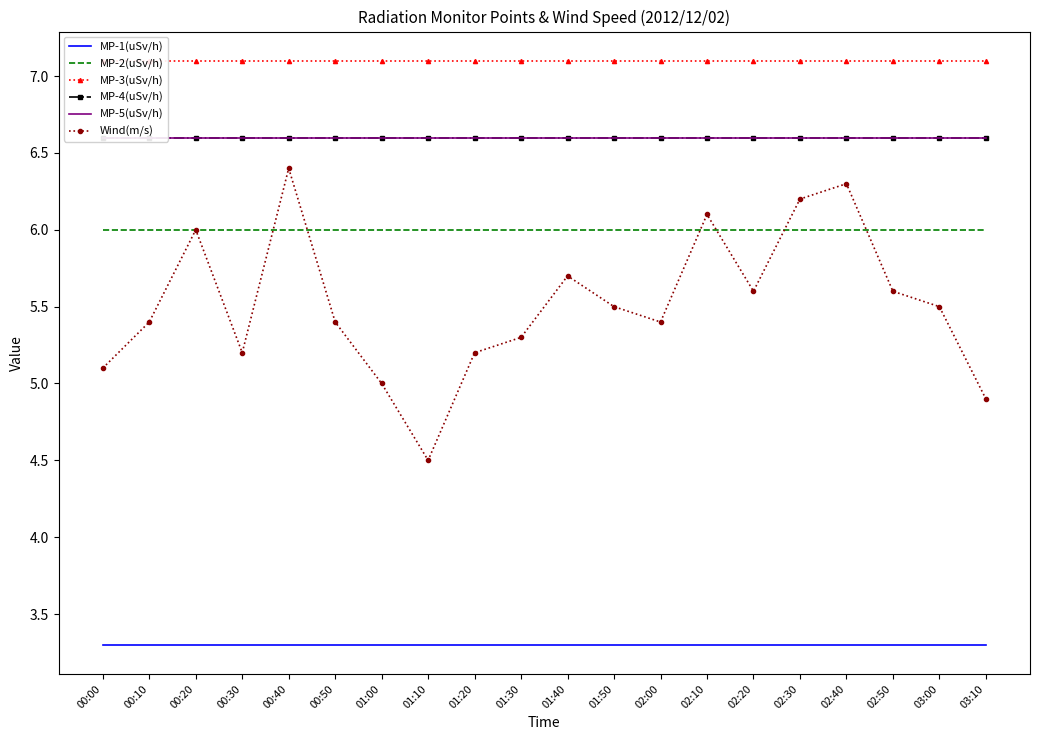

At how many categories does at least one series exceed 5?

20